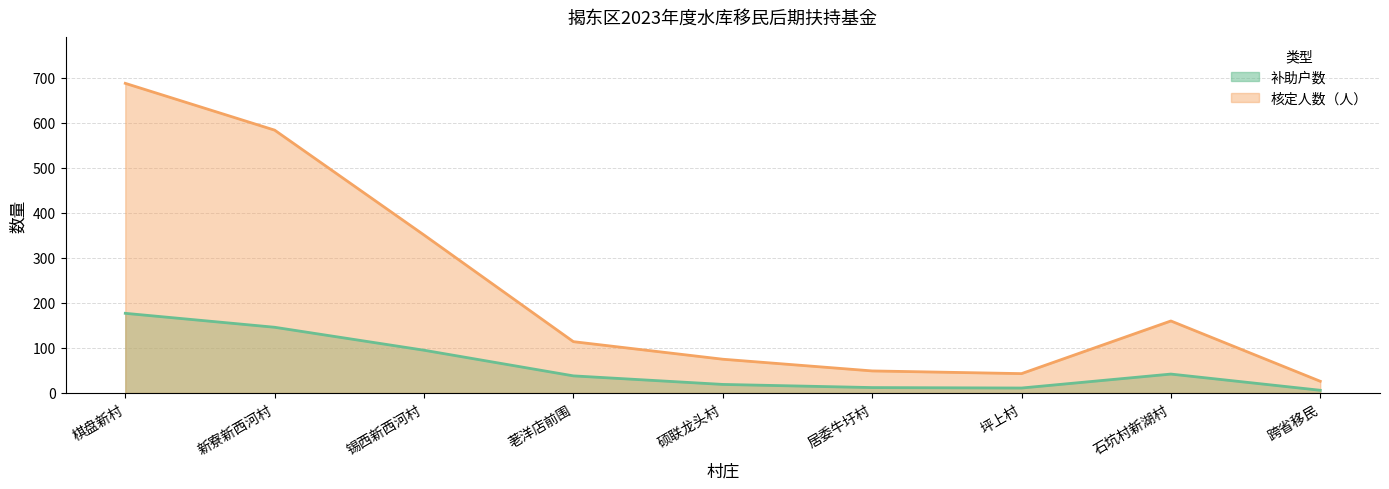

True or false: 补助户数 and 核定人数（人） intersect in this chart.

False